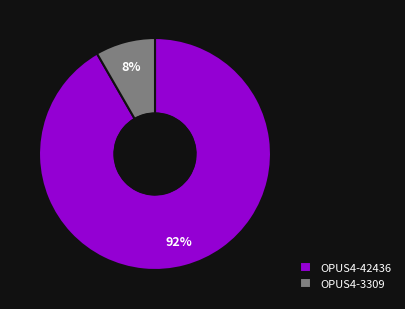

What is the smallest slice in the pie chart?

OPUS4-3309